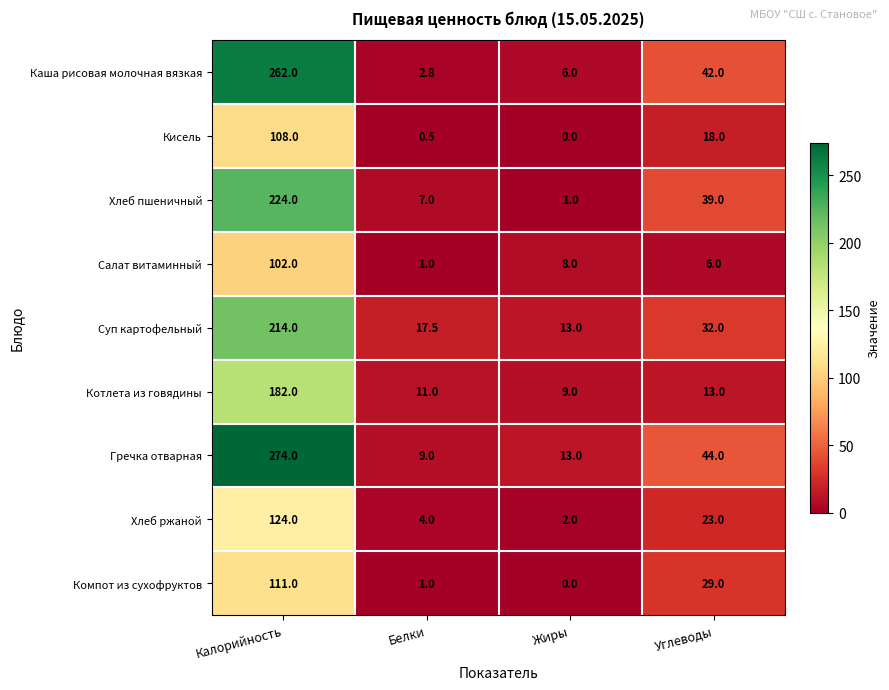

Is the value of Гречка отварная at Углеводы greater than the value of Каша рисовая молочная вязкая at Калорийность?

No